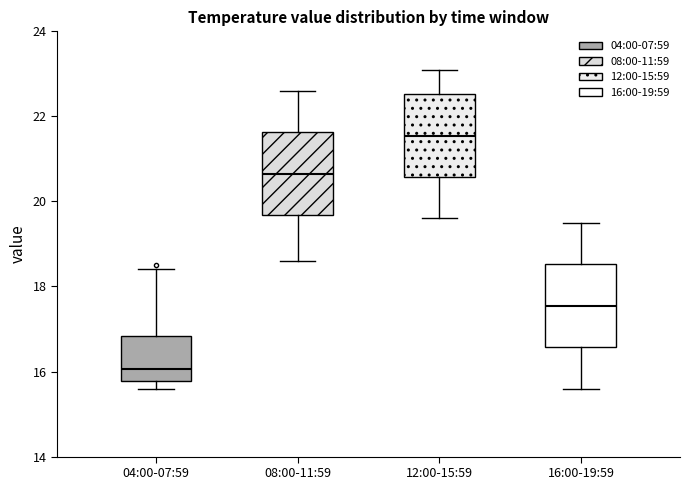

Reading left to right, transcribe this box plot: for each box, give where its median line is, the range the box spans, and where its two whiskers end, as read against the y-axis. The values are not printed on the chart, so give them approximately, as read against the axis.

04:00-07:59: median 16.0, box 15.8 to 16.8, whiskers 15.6 to 18.4
08:00-11:59: median 20.6, box 19.6 to 21.6, whiskers 18.6 to 22.6
12:00-15:59: median 21.6, box 20.6 to 22.6, whiskers 19.6 to 23.2
16:00-19:59: median 17.6, box 16.6 to 18.6, whiskers 15.6 to 19.6